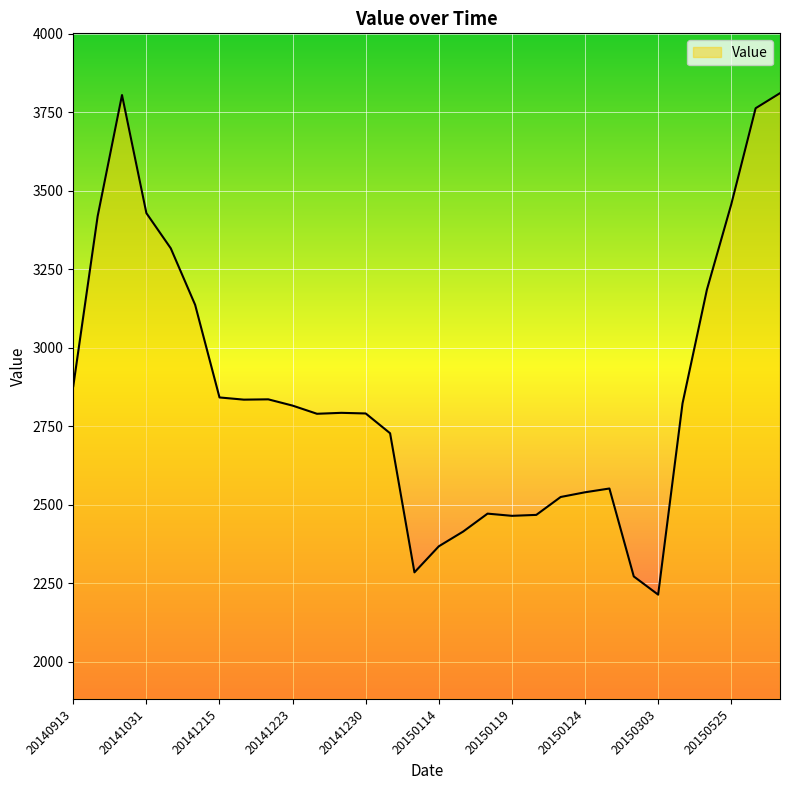

What is the smallest value displayed?

2214